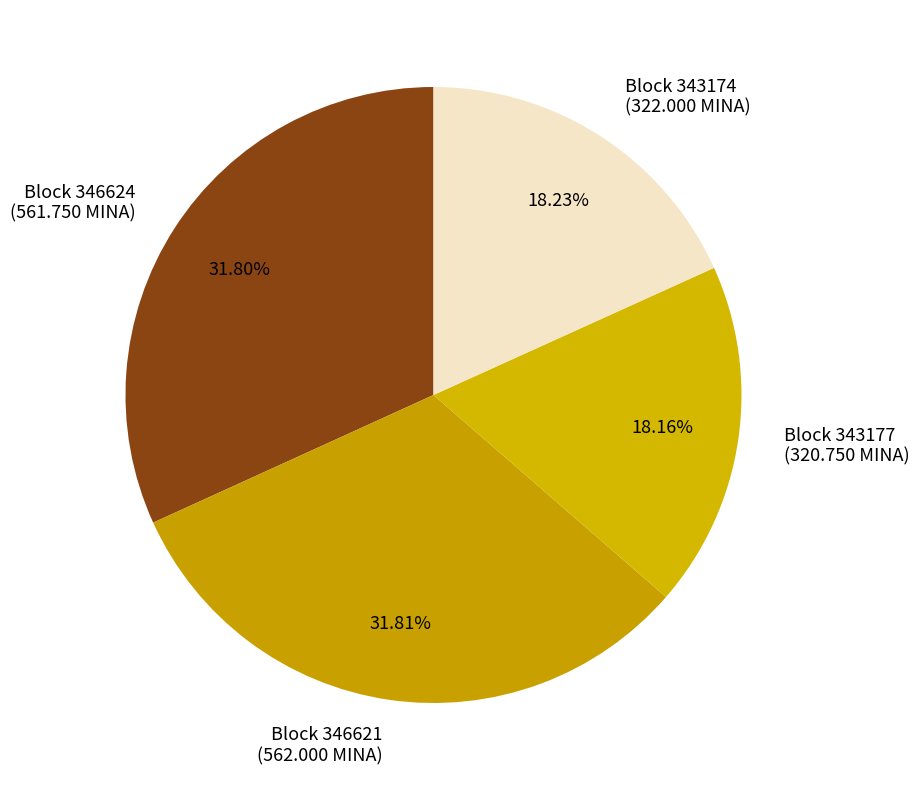

Combined, do Block 346621 (562.000 MINA) and Block 346624 (561.750 MINA) account for over 50%?

Yes